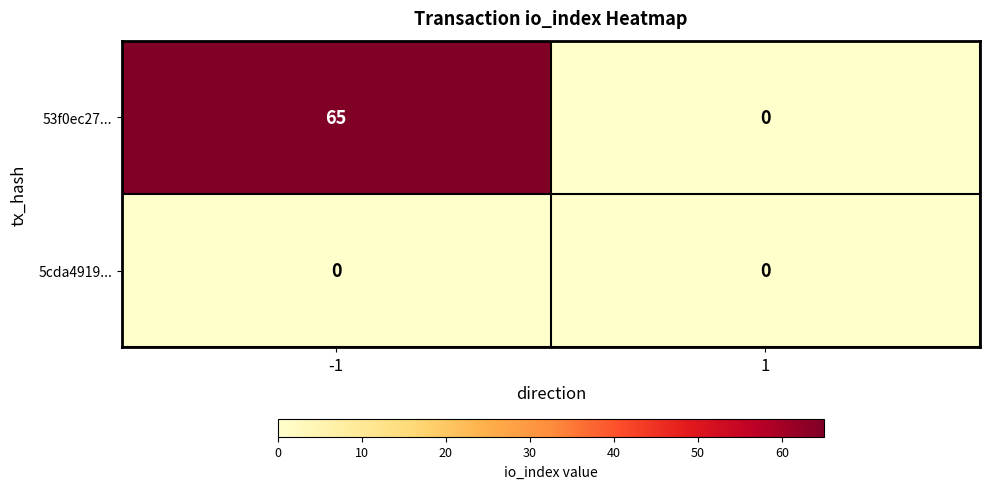

What is the sum of all 53f0ec27... values?

65